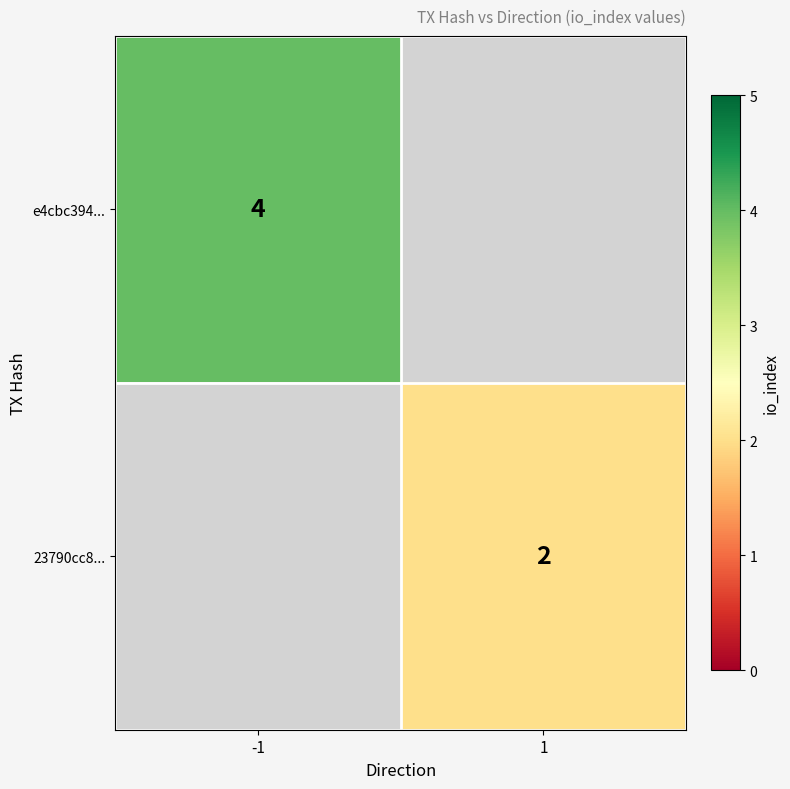

True or false: 23790cc8... has a value of 2 at 1.

True